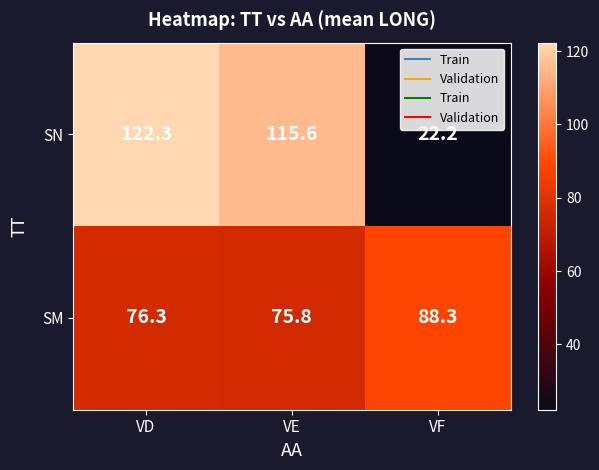

Read the SM value at VE.

75.8